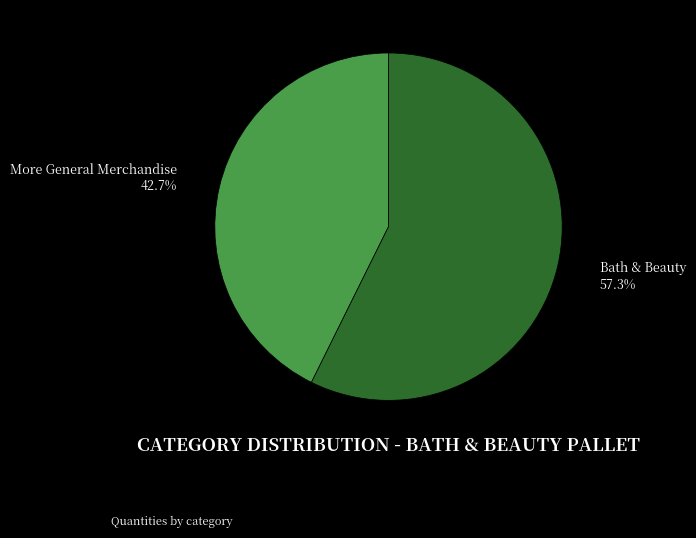

Rank the categories by value from highest to lowest.

Bath & Beauty, More General Merchandise